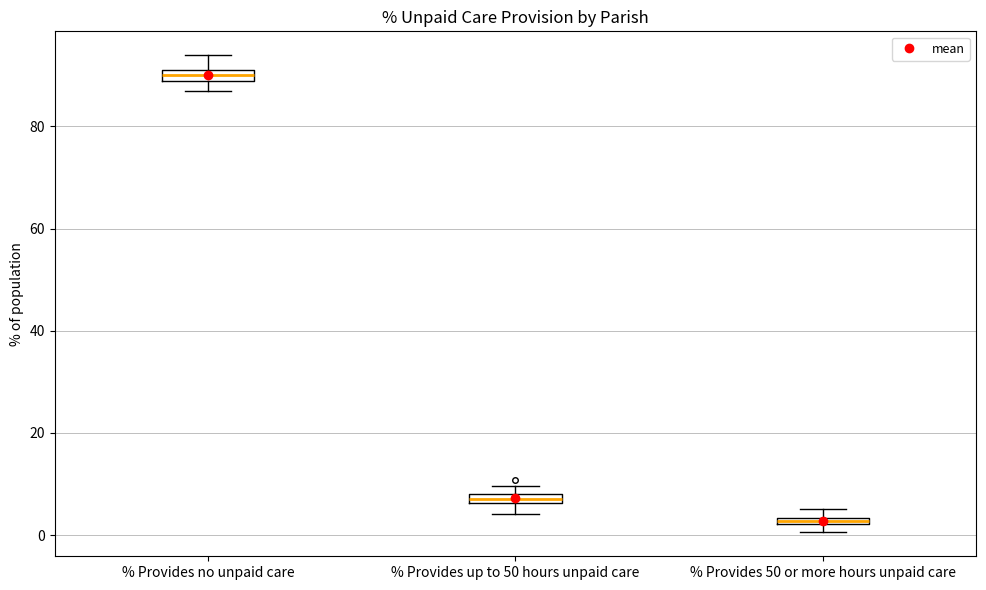

Which box has the highest median line?

% Provides no unpaid care